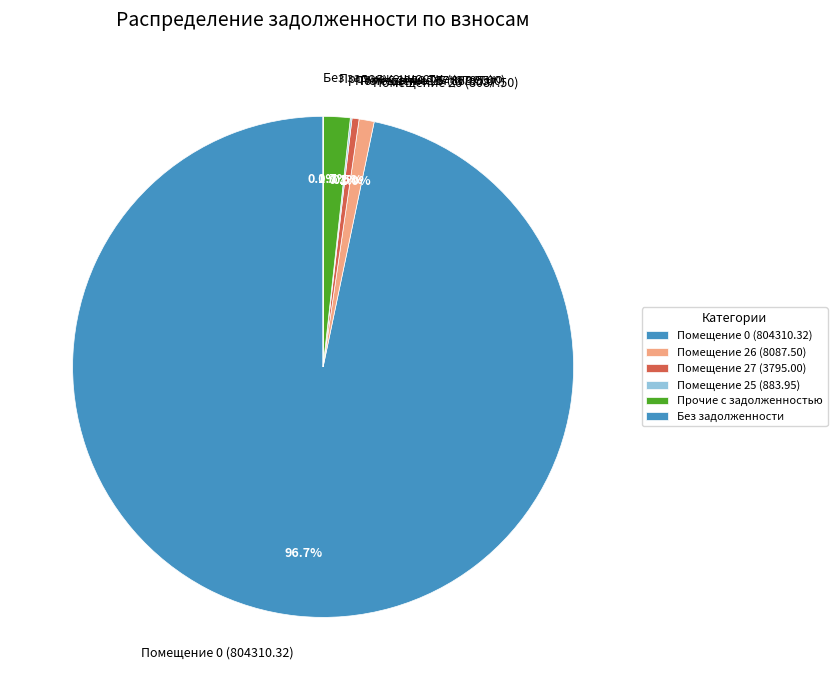

Approximately how many times larger is the value at Помещение 26 (8087.50) compared to Прочие с задолженностью?

0.6